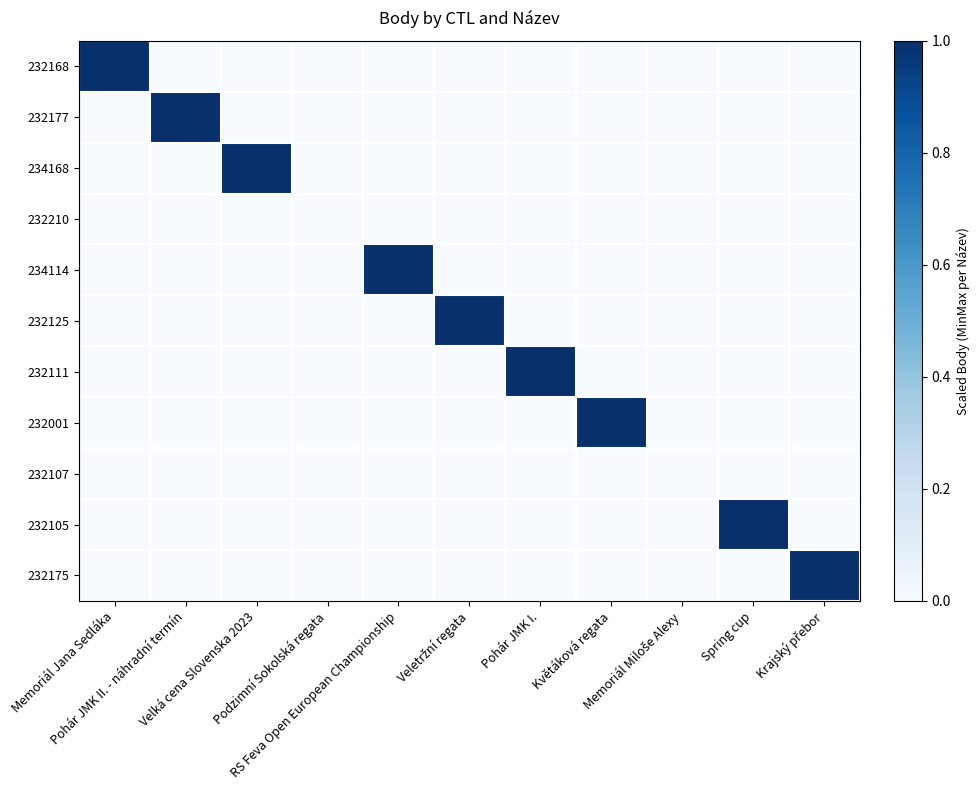

Rank the series by their maximum value, from highest to lowest.

232168, 232177, 234168, 234114, 232125, 232111, 232001, 232105, 232175, 232210, 232107